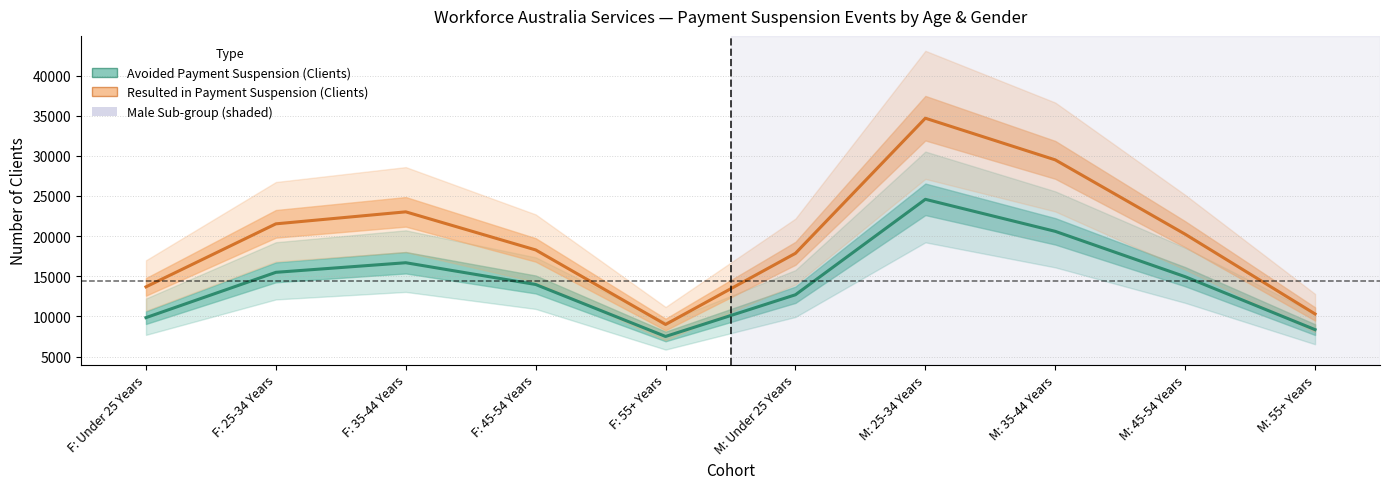

At which label does Resulted in Payment Suspension (Clients) reach its peak?

M: 25-34 Years